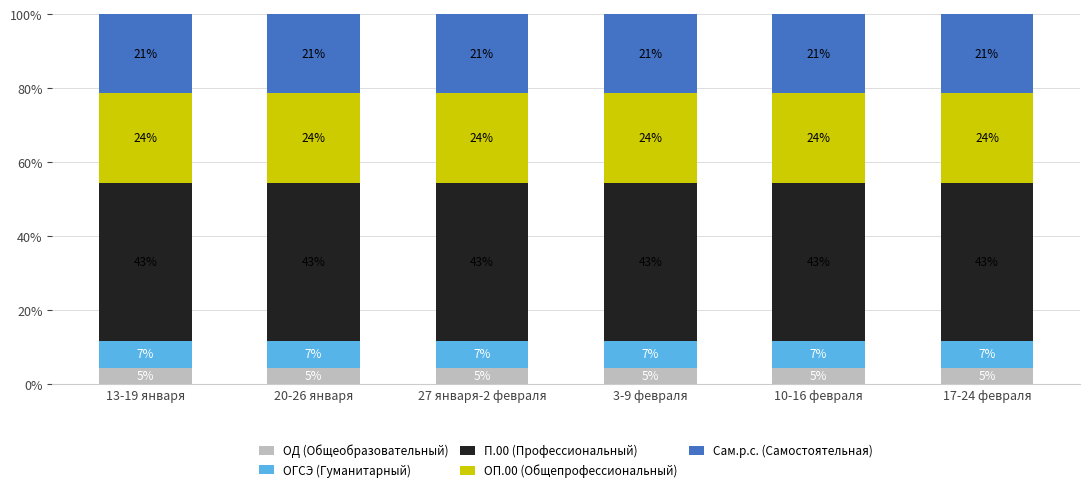

Is it true that П.00 (Профессиональный) equals 28.4 at 17-24 февраля?

False